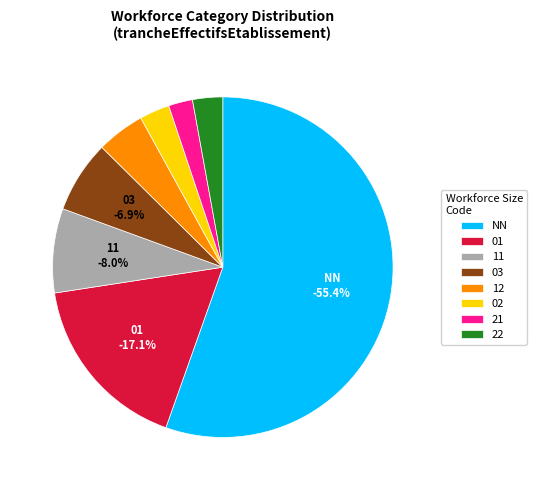

What portion of the pie excludes 21?

97.7%